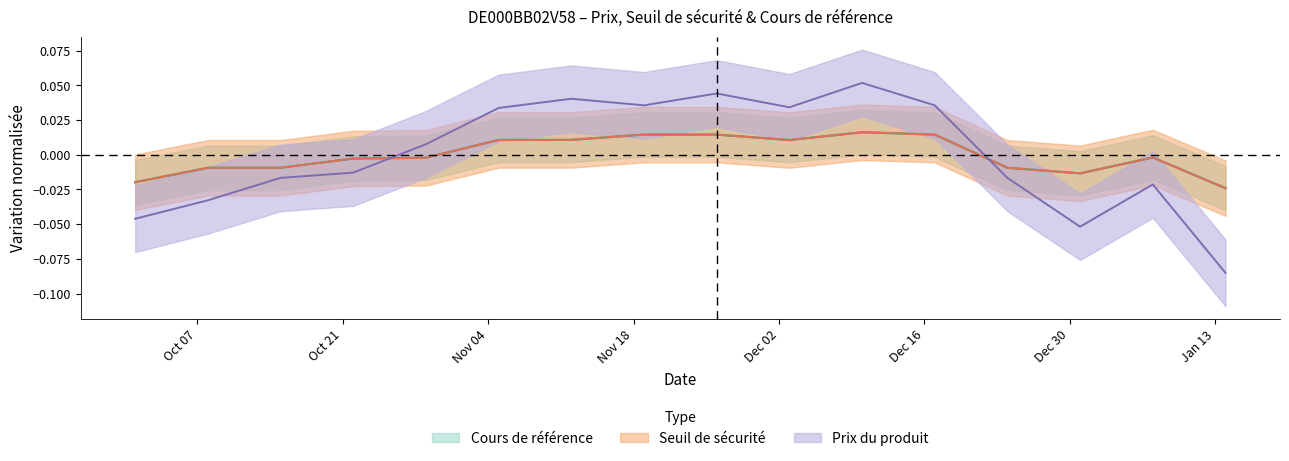

List the series in order of their peak value, highest first.

Prix du produit, Seuil de sécurité, Cours de référence